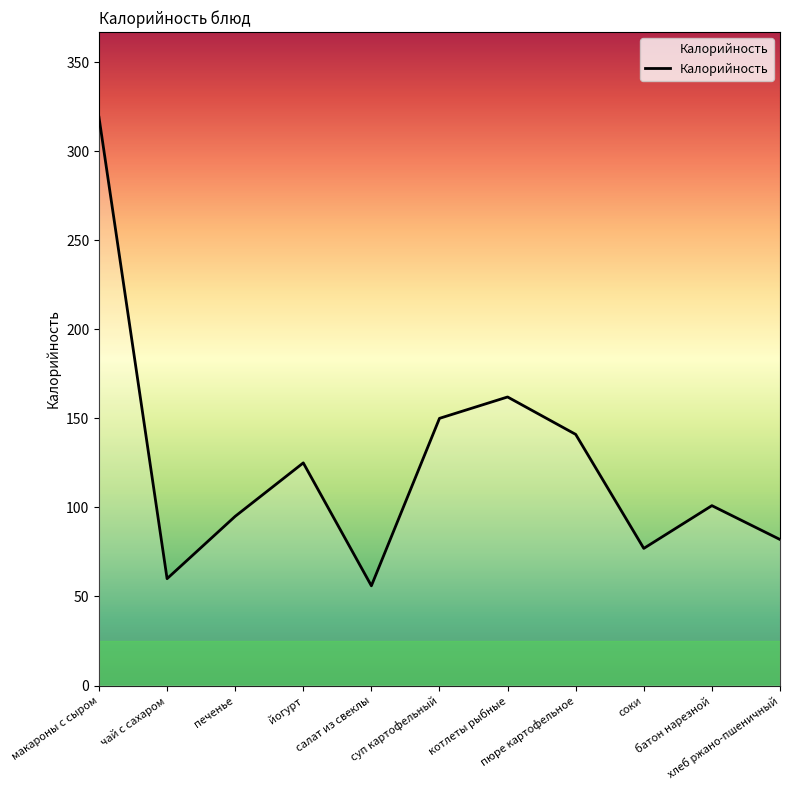

Reading left to right, extract all data points from this chart.

319	60	95	125	56	150	162	141	77	101	82